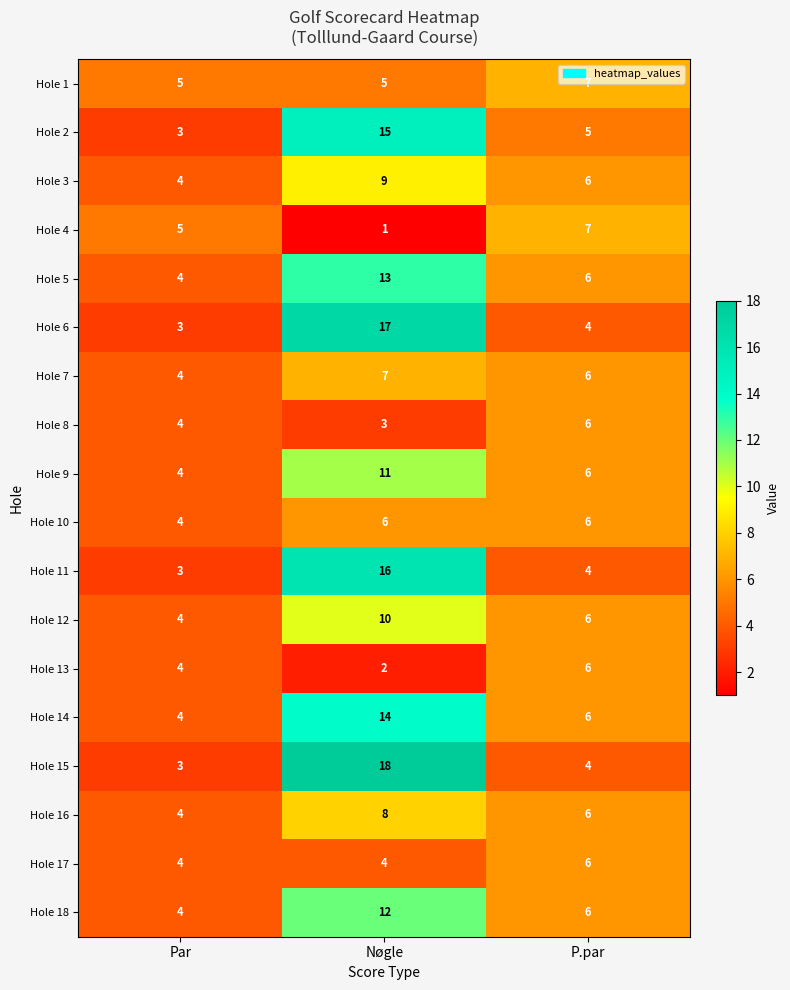

What is the total value across all series at P.par?

103